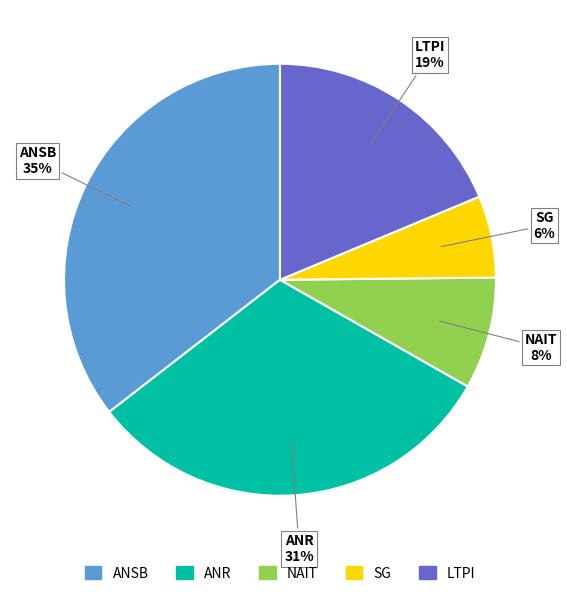

Is there any slice that represents more than half of the pie?

No